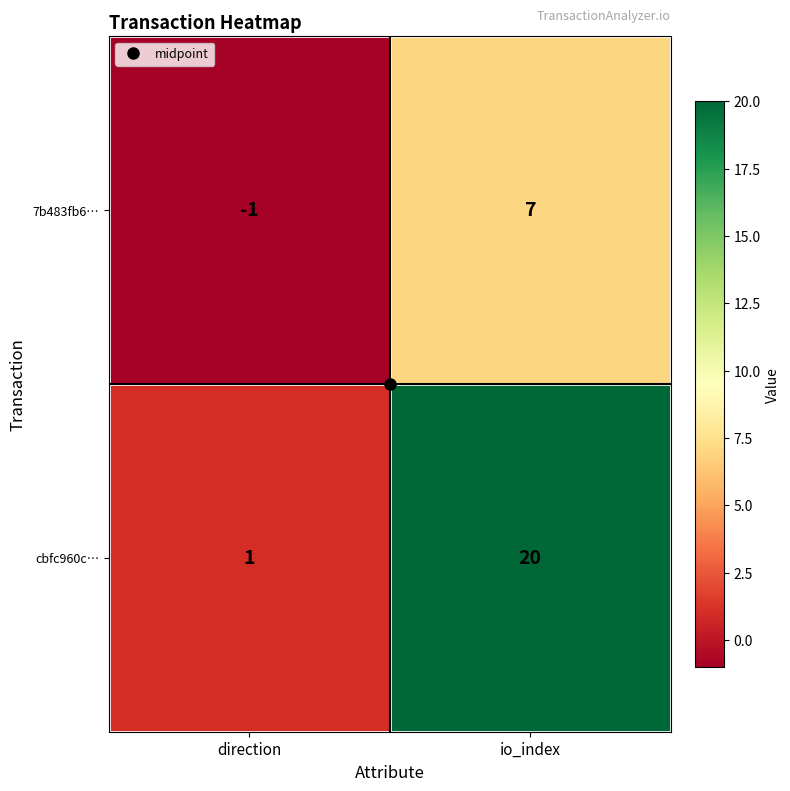

How many distinct data groups are displayed?

2